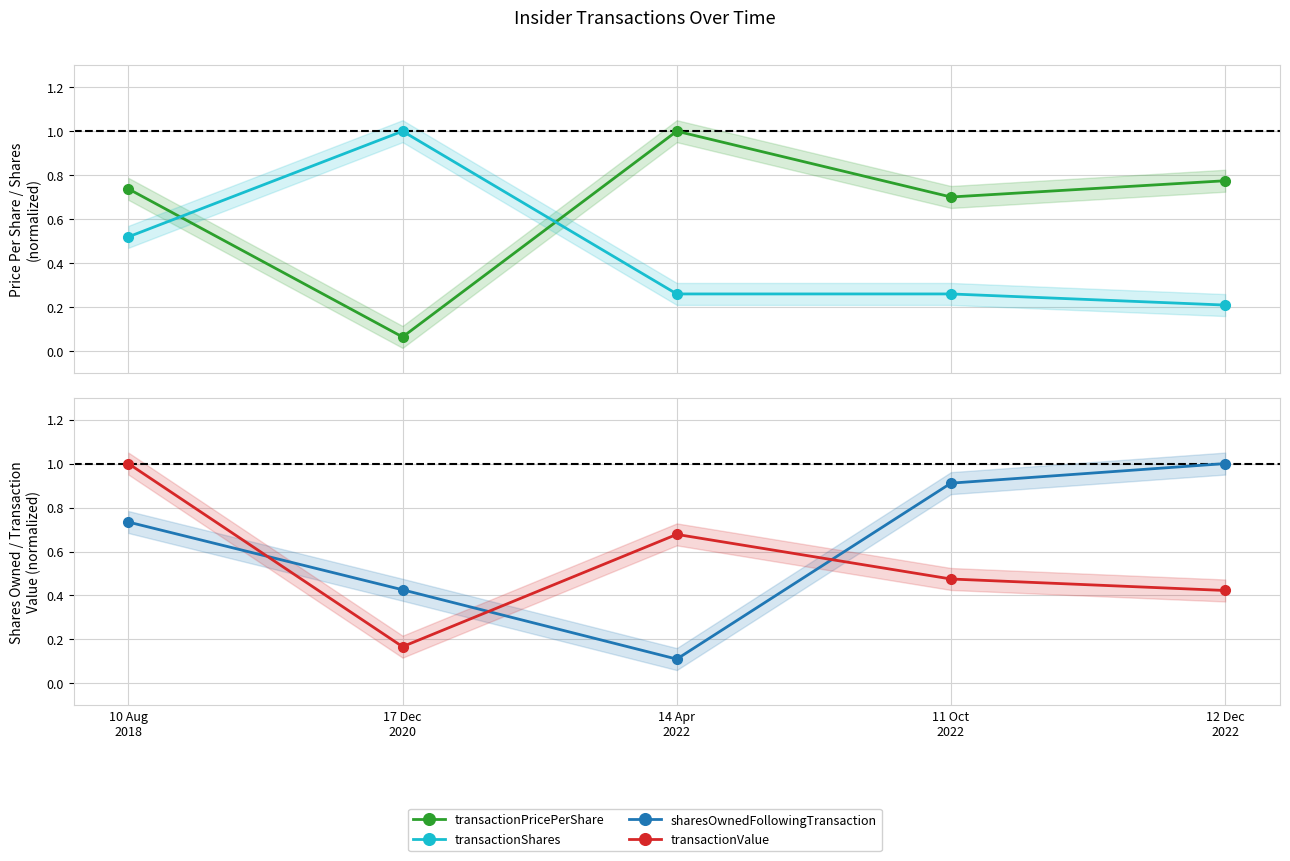

True or false: sharesOwnedFollowingTransaction has more than 0 interior local peaks.

False